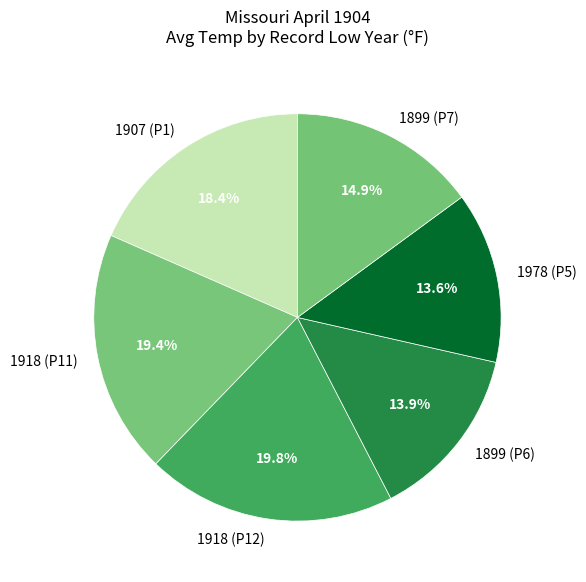

What is the ratio of the value at 1907 (P1) to the value at 1899 (P6)?

1.3